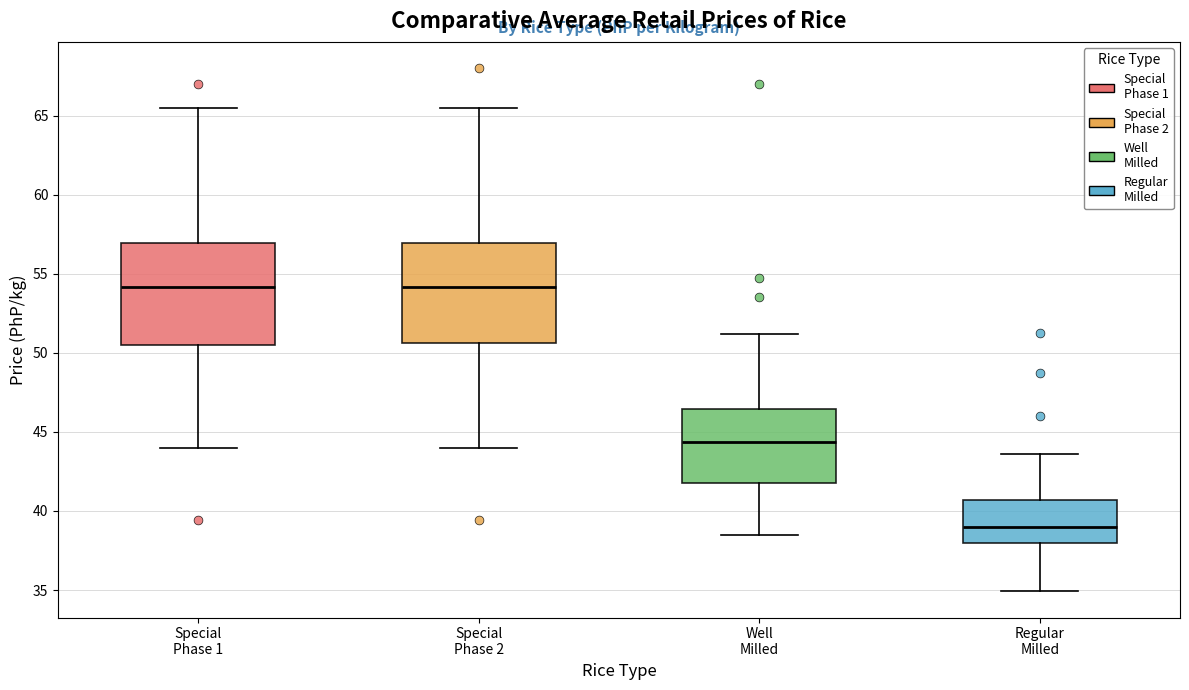

Reading left to right, read every box against the y-axis: the position of its median line, the range the box covers, and the ends of its whiskers. The values are not printed on the chart, so give them approximately, as read against the axis.

Special Phase 1: median 54.0, box 50.5 to 57.0, whiskers 44.0 to 65.5
Special Phase 2: median 54.0, box 50.5 to 57.0, whiskers 44.0 to 65.5
Well Milled: median 44.5, box 42.0 to 46.5, whiskers 38.5 to 51.0
Regular Milled: median 39.0, box 38.0 to 40.5, whiskers 35.0 to 43.5